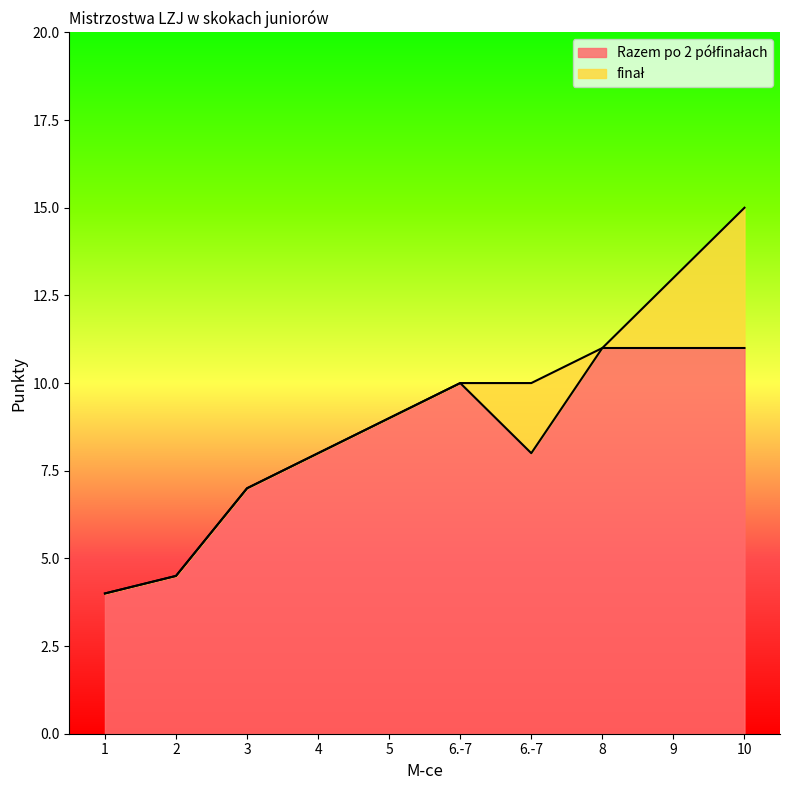

Does the chart display data point markers on the line(s)?

No